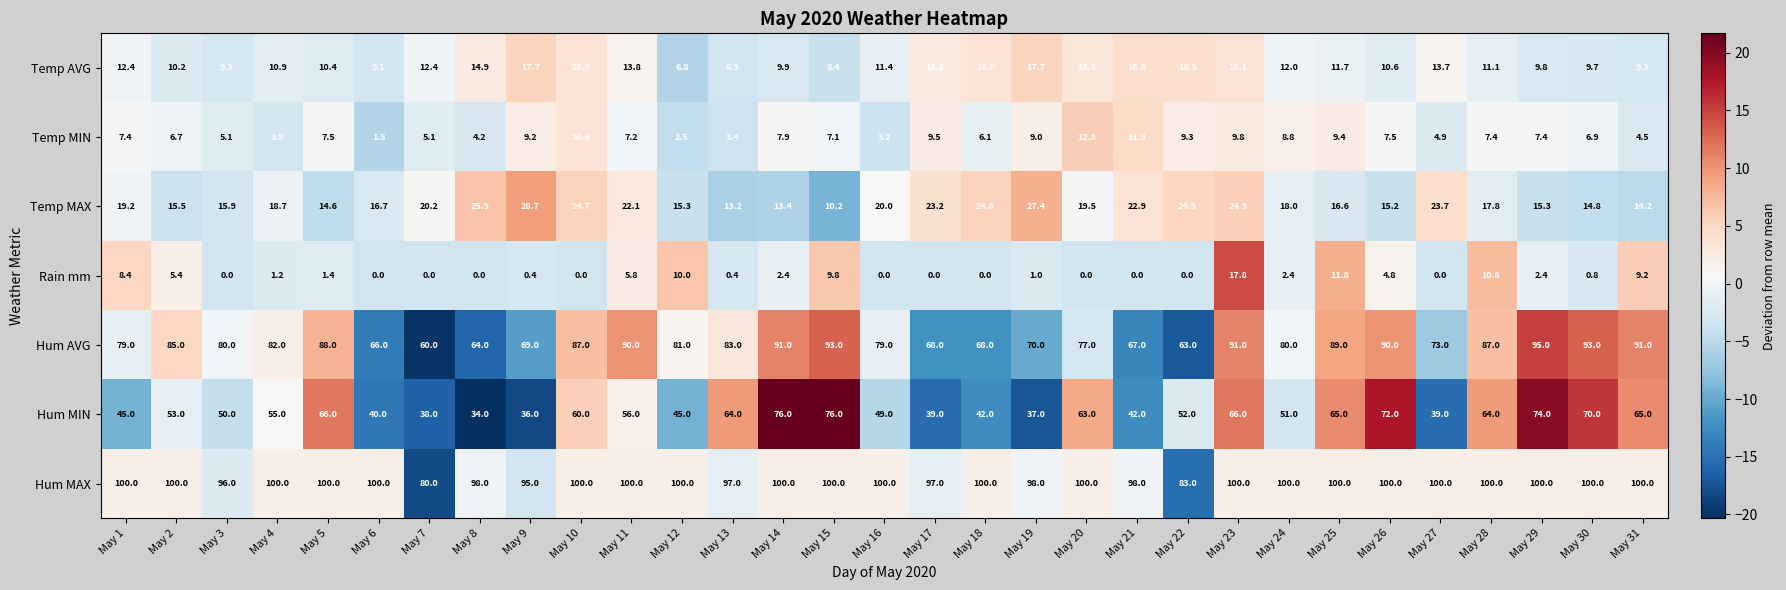

Rank the series at May 16 from lowest to highest value.

Rain mm, Temp MIN, Temp AVG, Temp MAX, Hum MIN, Hum AVG, Hum MAX